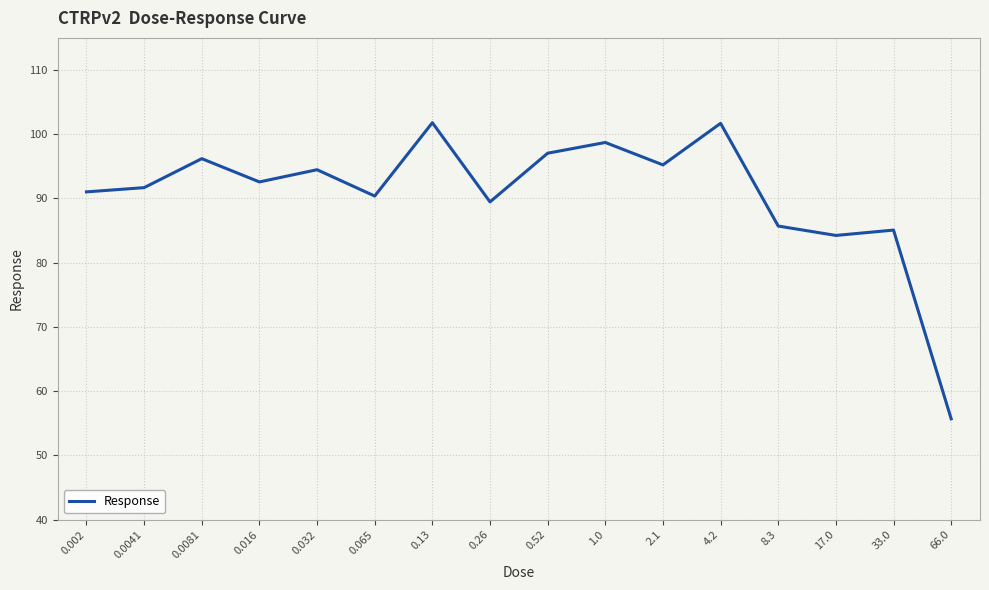

What is the maximum value shown in the chart?

101.8